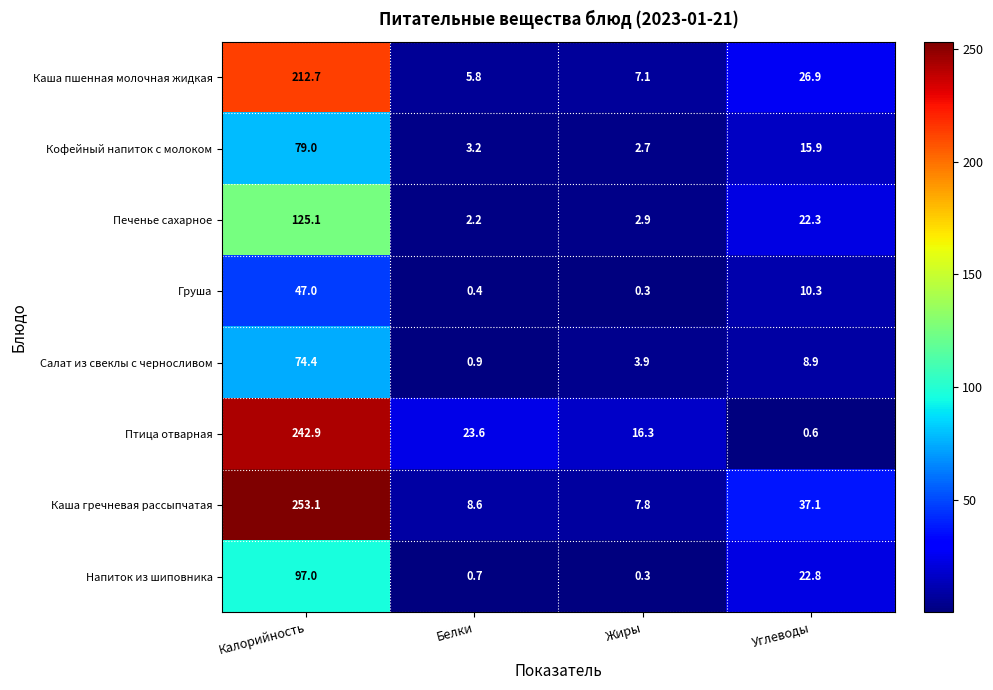

What is the sum of all Каша гречневая рассыпчатая values?

306.6